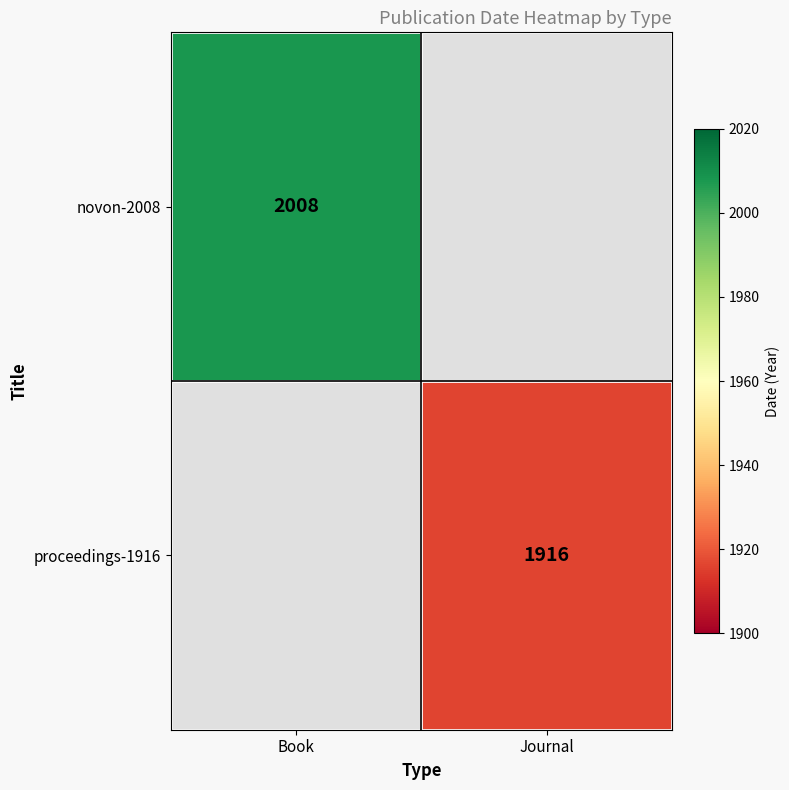

At how many categories does at least one series exceed 1143?

2